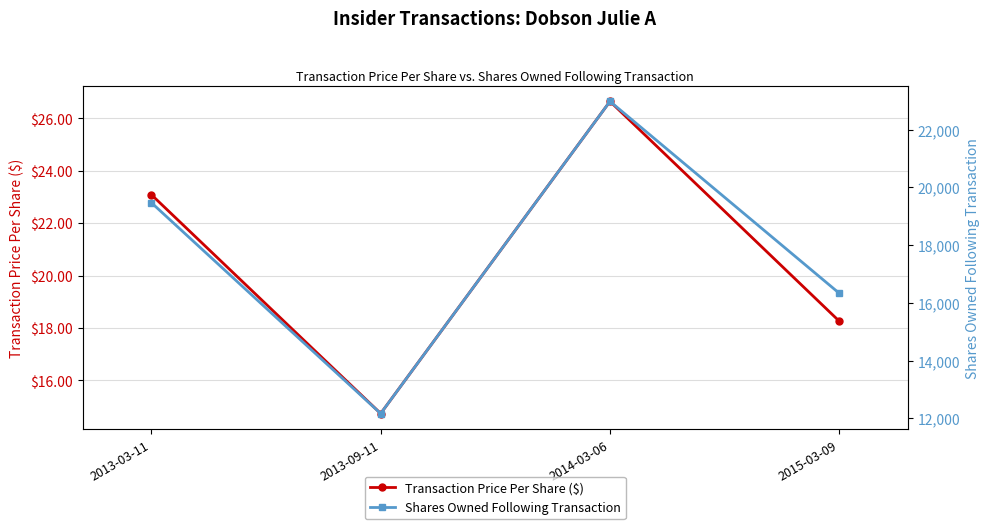

Reading right to left, extract all data points from this chart.

Transaction Price Per Share ($): 2015-03-09=18.3	2014-03-06=26.6	2013-09-11=14.7	2013-03-11=23.1
Shares Owned Following Transaction: 2015-03-09=16332.0	2014-03-06=22983.0	2013-09-11=12166.0	2013-03-11=19473.0